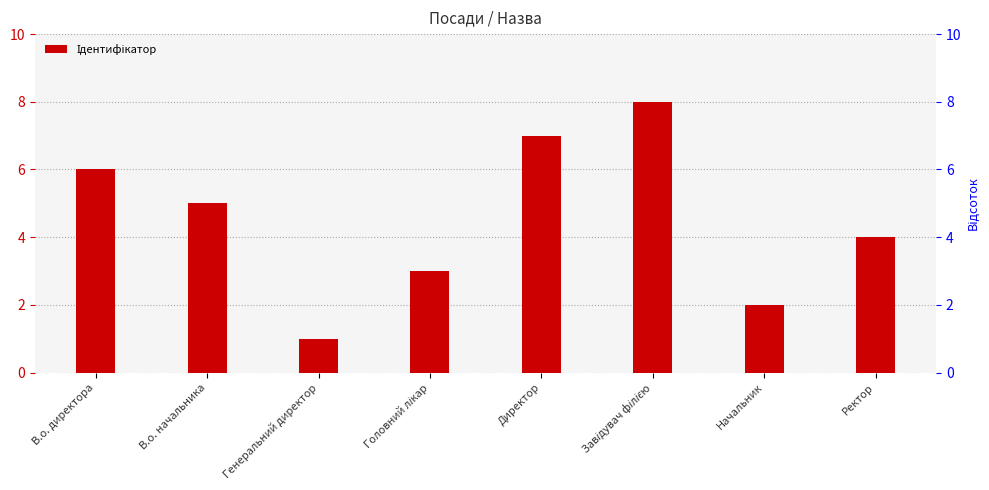

Rank the categories by value from lowest to highest.

Генеральний директор, Начальник, Головний лікар, Ректор, В.о. начальника, В.о. директора, Директор, Завідувач філією